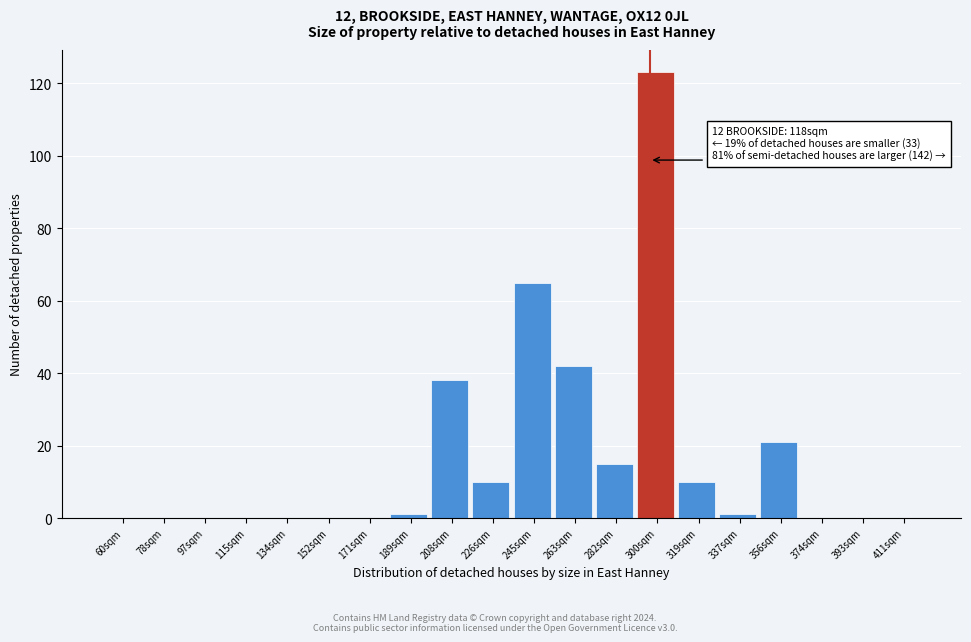

Reading left to right, transcribe all the data shown in this chart.

60sqm=0	78sqm=0	97sqm=0	115sqm=0	134sqm=0	152sqm=0	171sqm=0	189sqm=1	208sqm=38	226sqm=10	245sqm=65	263sqm=42	282sqm=15	300sqm=123	319sqm=10	337sqm=1	356sqm=21	374sqm=0	393sqm=0	411sqm=0